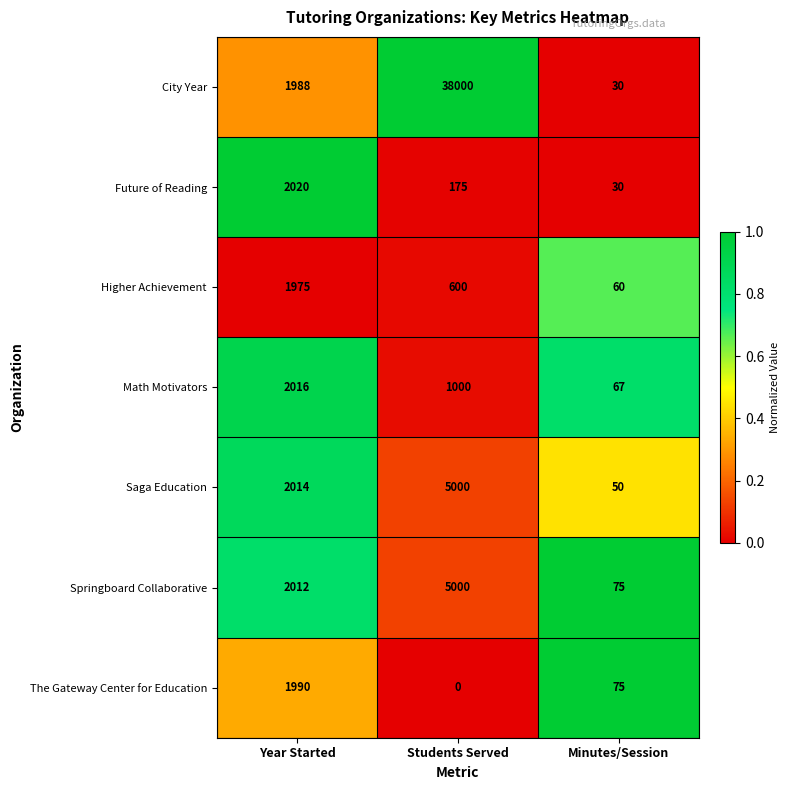

Reading left to right, transcribe all the data shown in this chart.

City Year: Year Started=1988	Students Served=38000	Minutes/Session=30
Future of Reading: Year Started=2020	Students Served=175	Minutes/Session=30
Higher Achievement: Year Started=1975	Students Served=600	Minutes/Session=60
Math Motivators: Year Started=2016	Students Served=1000	Minutes/Session=67
Saga Education: Year Started=2014	Students Served=5000	Minutes/Session=50
Springboard Collaborative: Year Started=2012	Students Served=5000	Minutes/Session=75
The Gateway Center for Education: Year Started=1990	Students Served=0	Minutes/Session=75